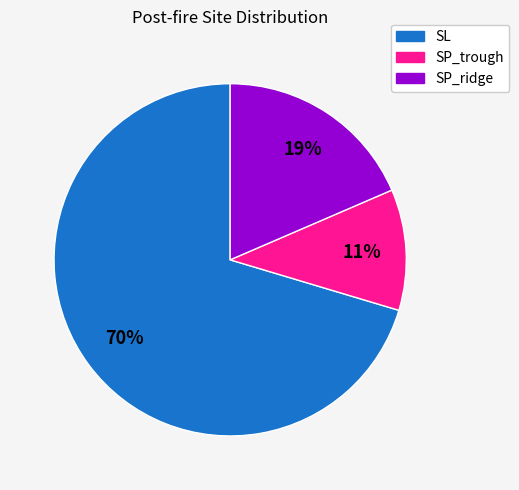

Which slice is the smallest?

SP_trough